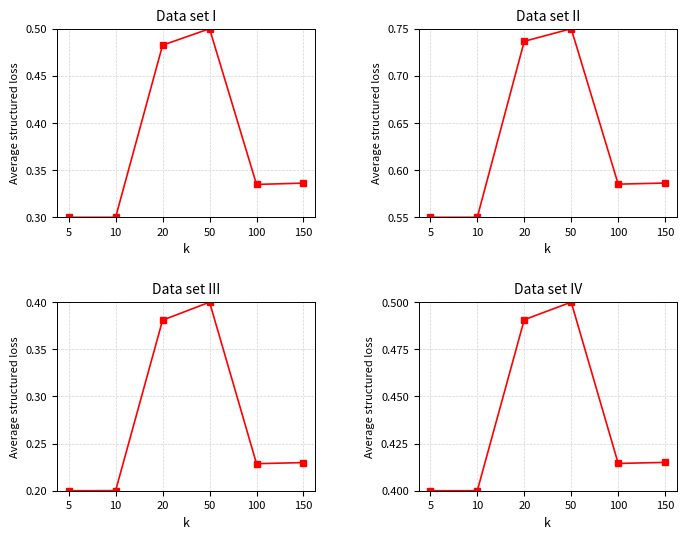

Rank the categories by Data set I value from lowest to highest.

5, 10, 100, 150, 20, 50